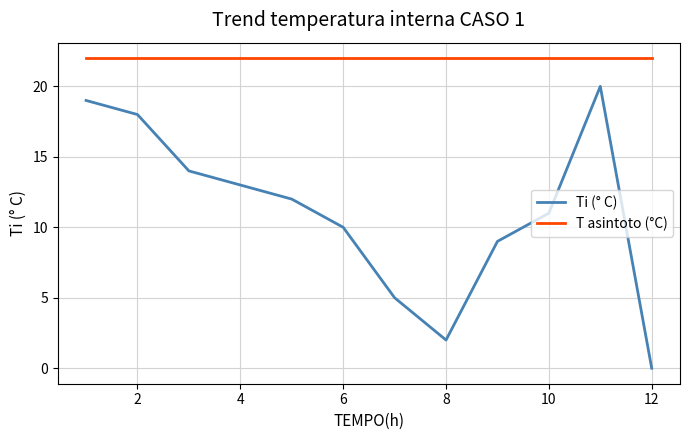

At how many categories does at least one series exceed 15?

12